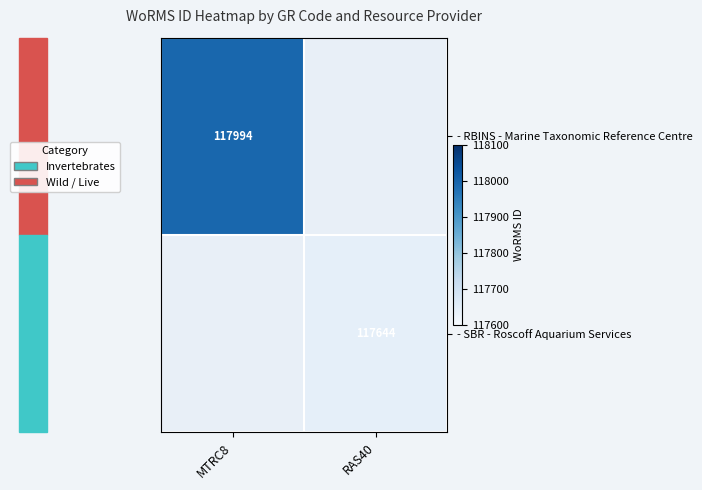

Is it true that - RBINS - Marine Taxonomic Reference Centre equals 117994 at MTRC8?

True